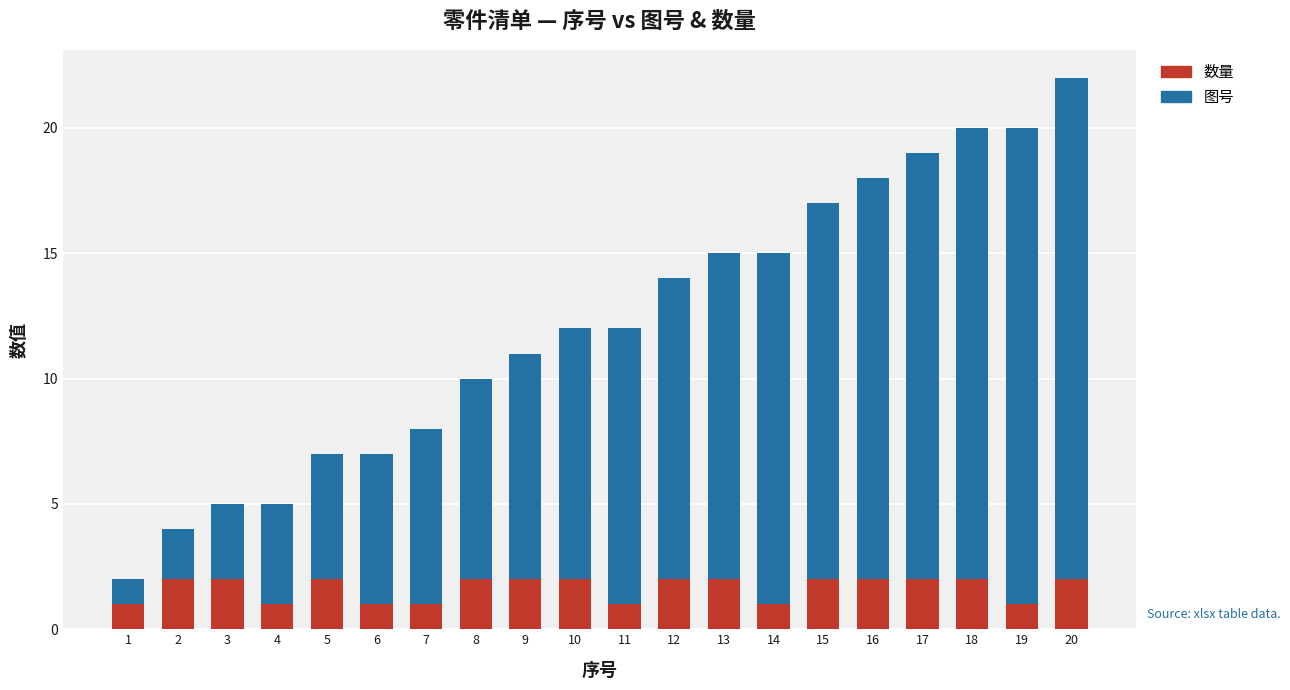

The 数量 series shows 1 at 17. True or false?

False